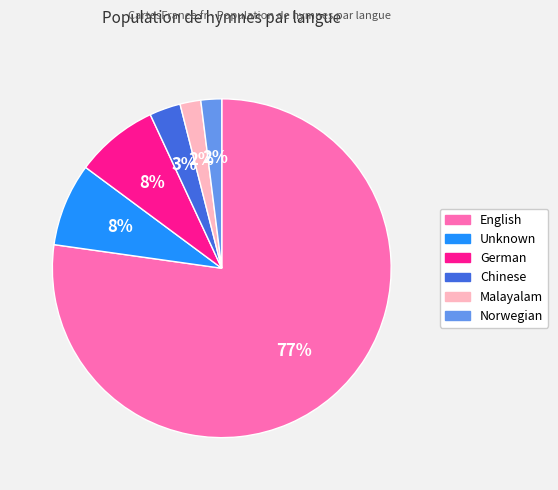

True or false: Unknown accounts for 8% of the total.

True